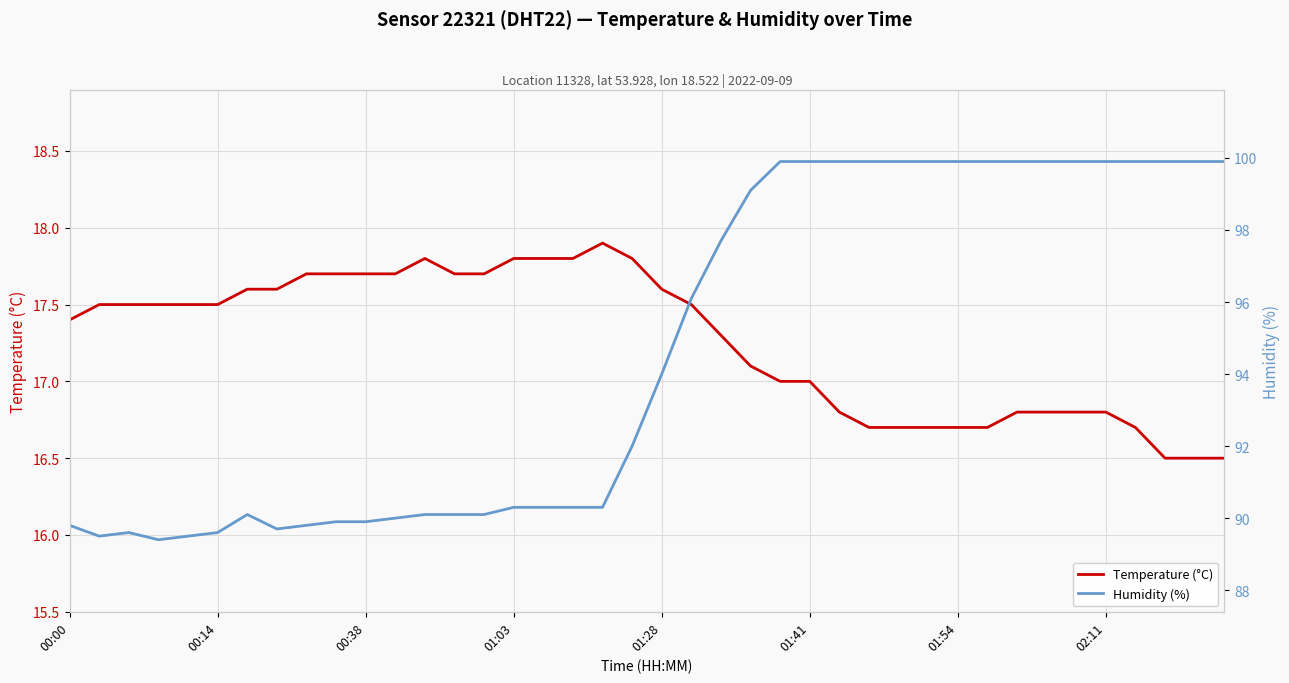

How many interior local peaks does the Humidity (%) series have?

2